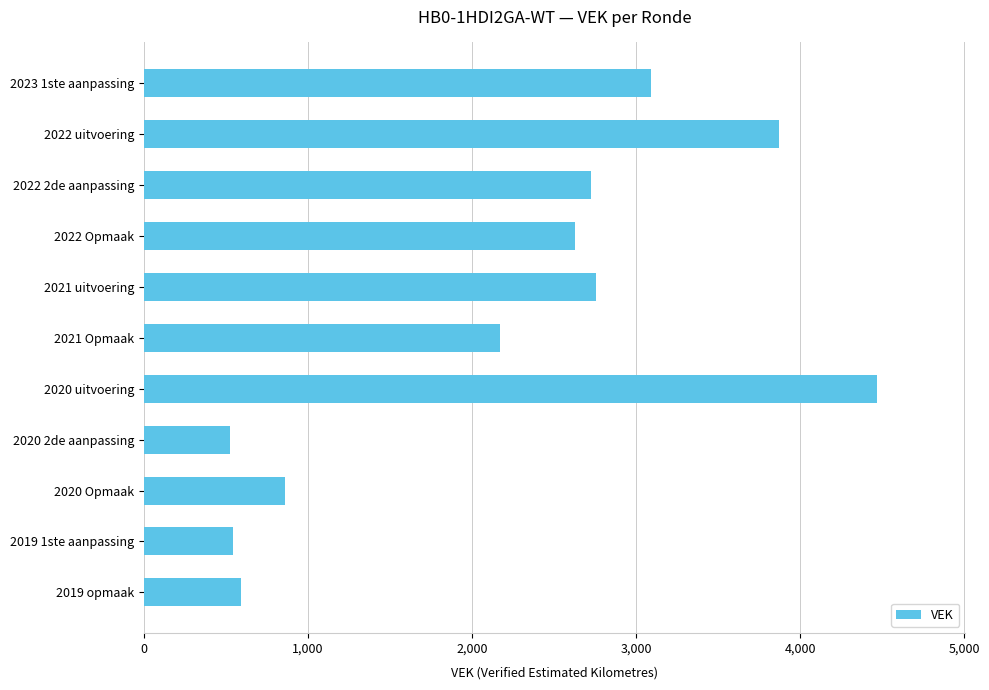

What is the change in value from 2022 uitvoering to 2020 2de aanpassing?

-3348